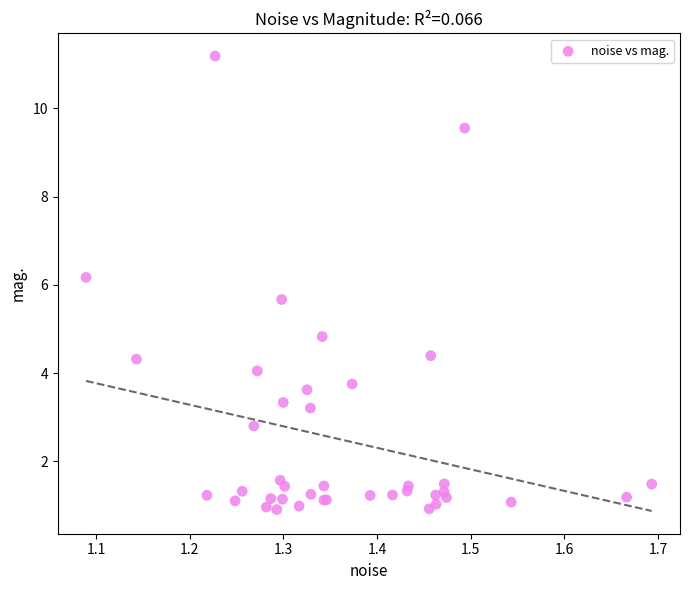

What Y value in the scatter plot is closest to 6?

6.2